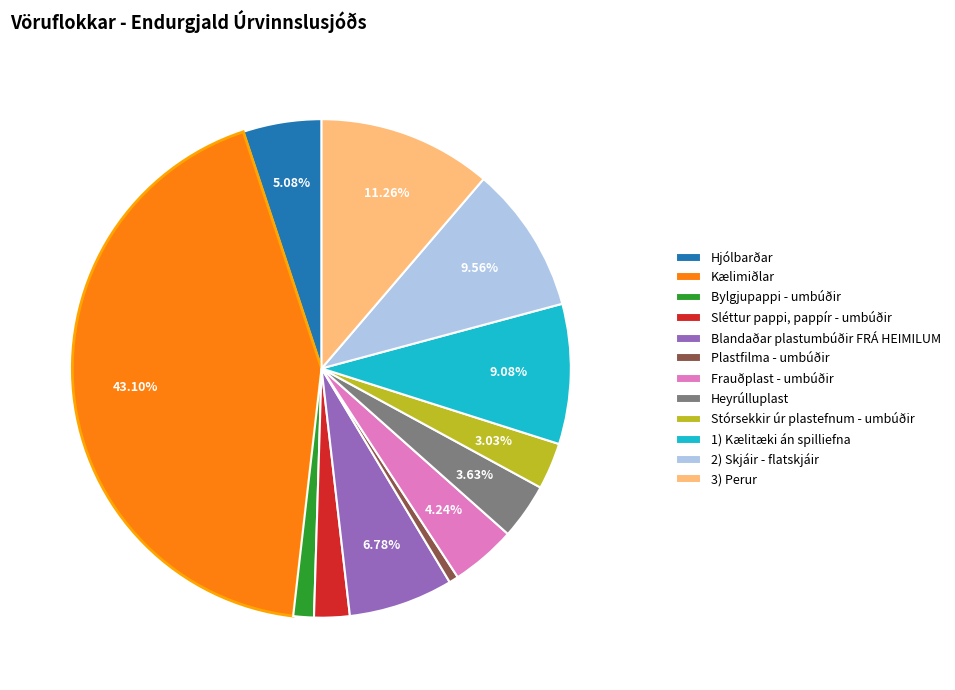

Count the number of slices in the pie.

12